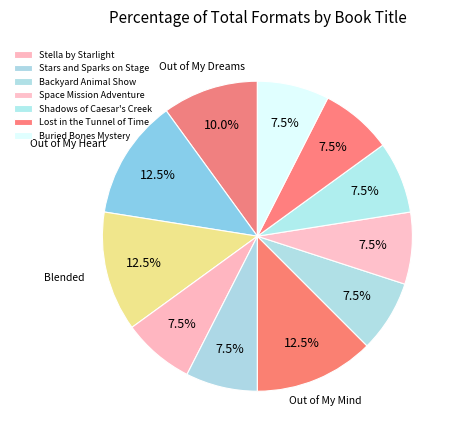

Count the number of slices in the pie.

11